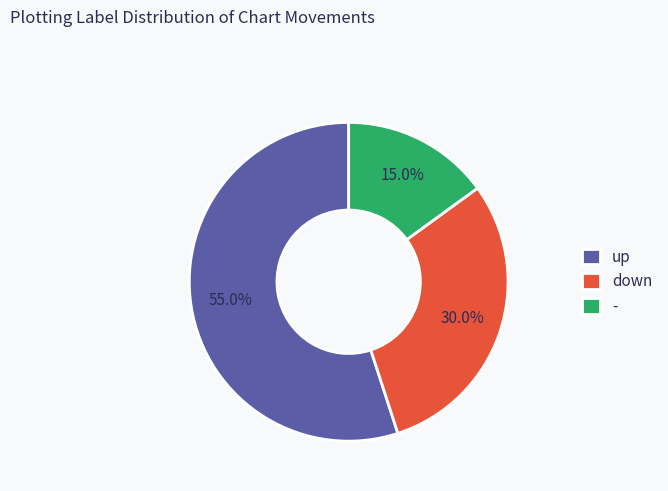

What is the ratio of the value at down to the value at -?

2.0